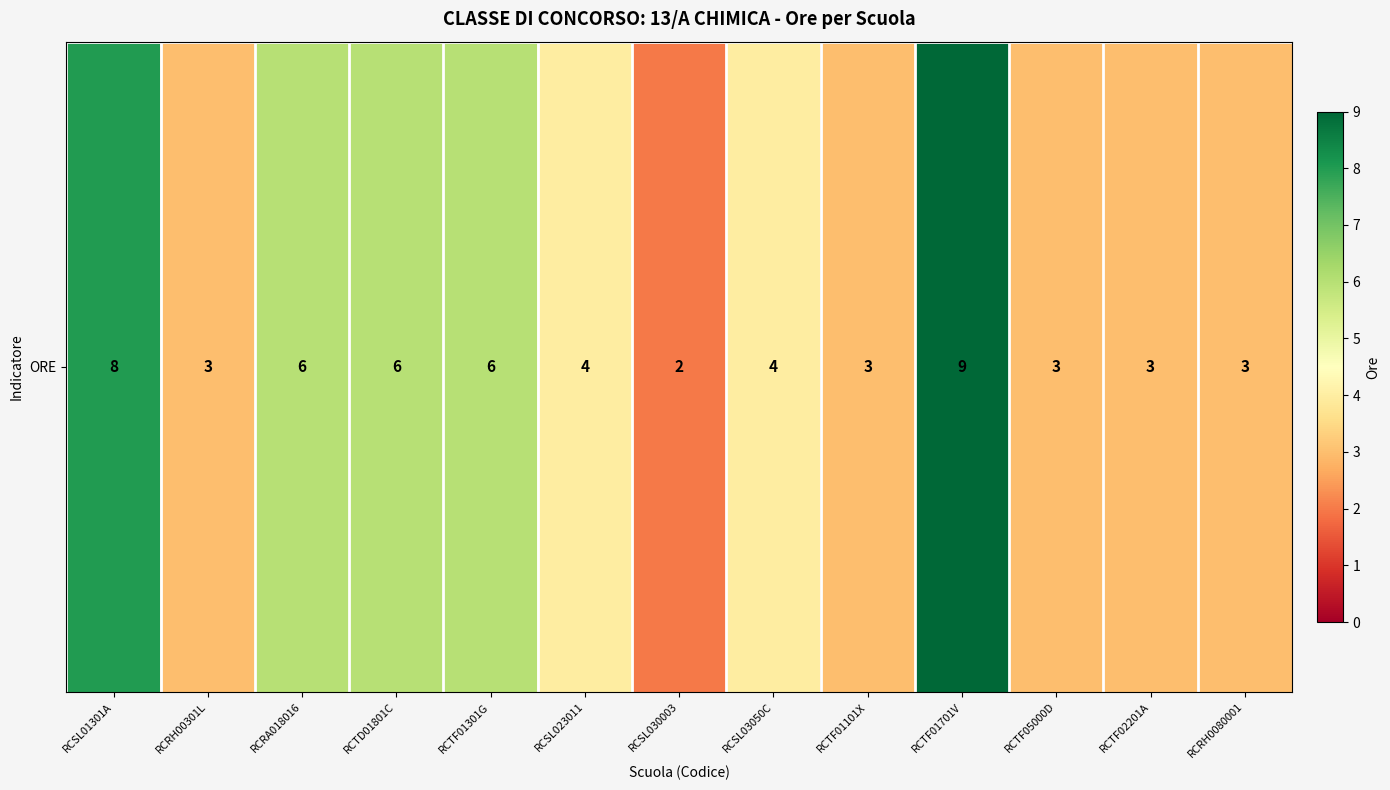

What is the maximum value shown in the chart?

9